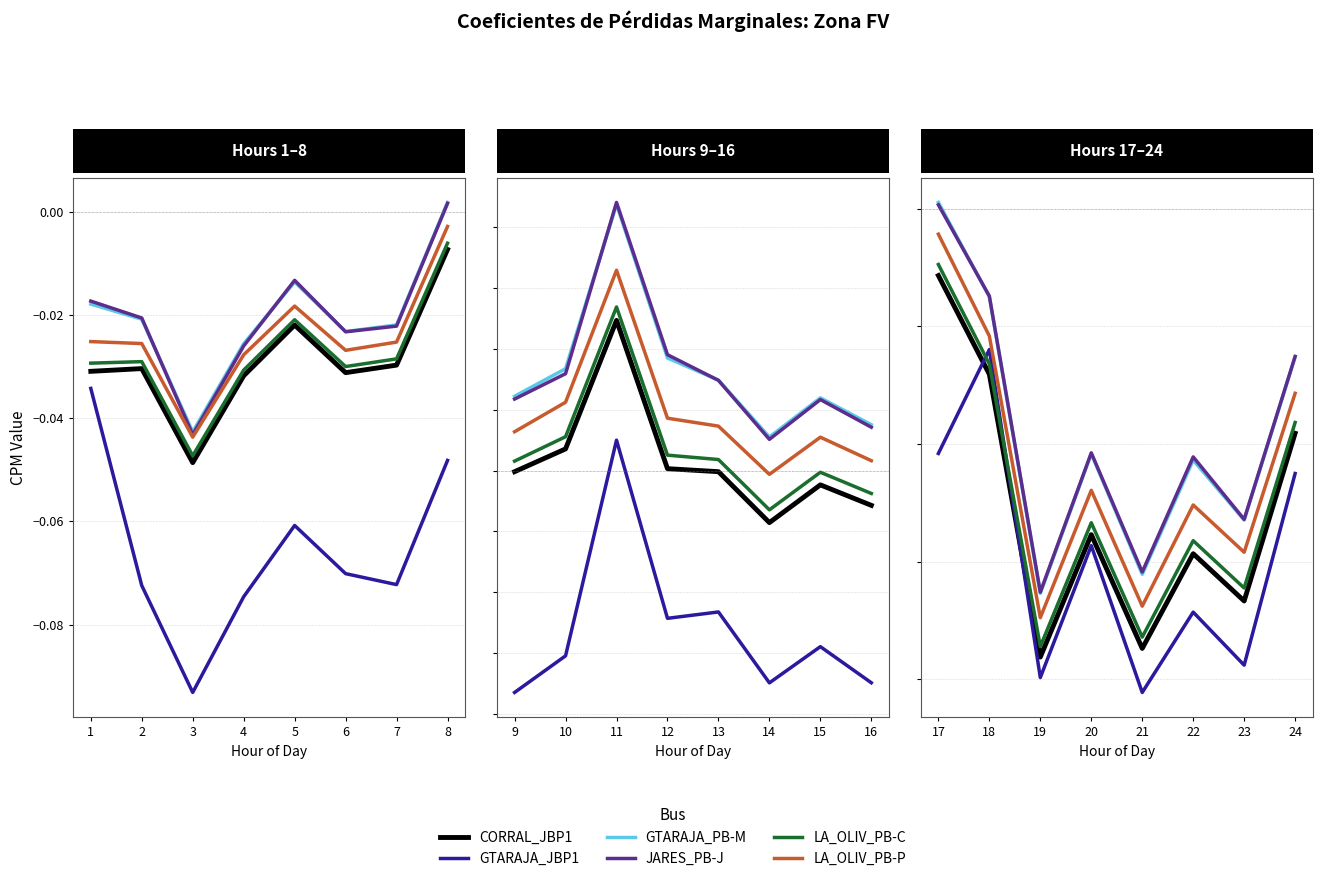

What is the smallest value displayed?

-0.1